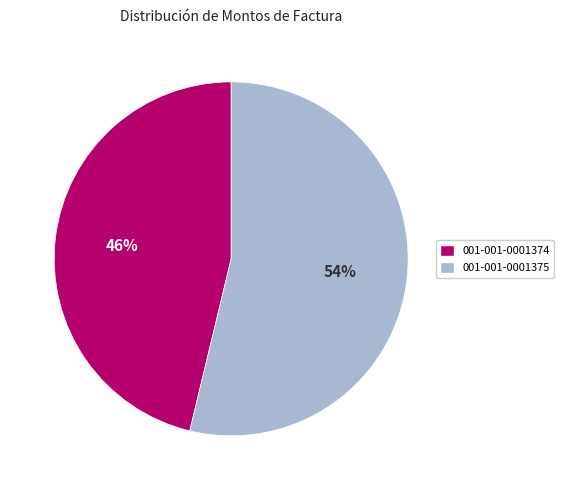

To the nearest percent, what is the difference between the largest and smallest slice percentages?

8%